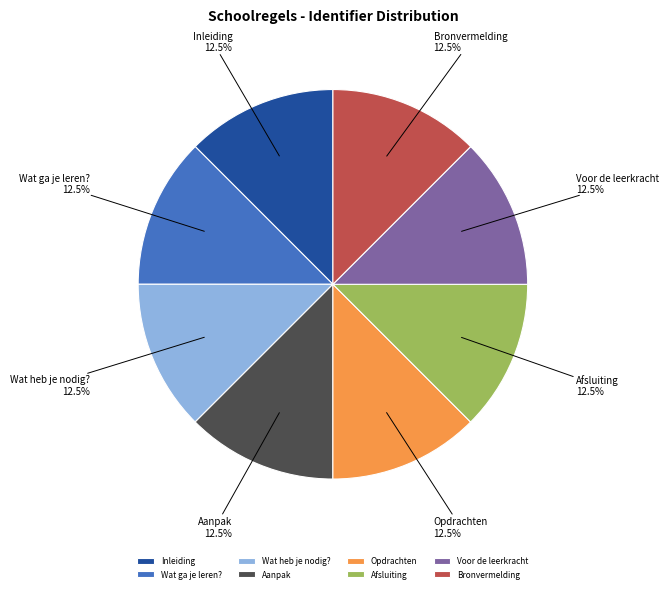

Is Opdrachten the majority of the pie?

No